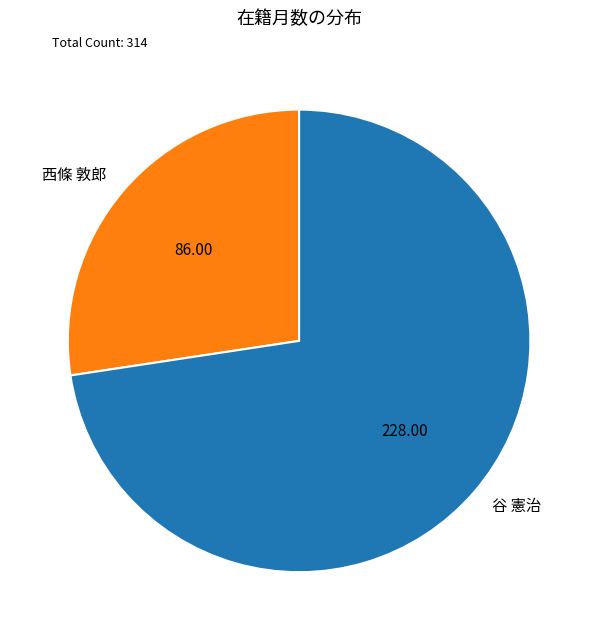

Rank the categories by value from highest to lowest.

谷 憲治, 西條 敦郎